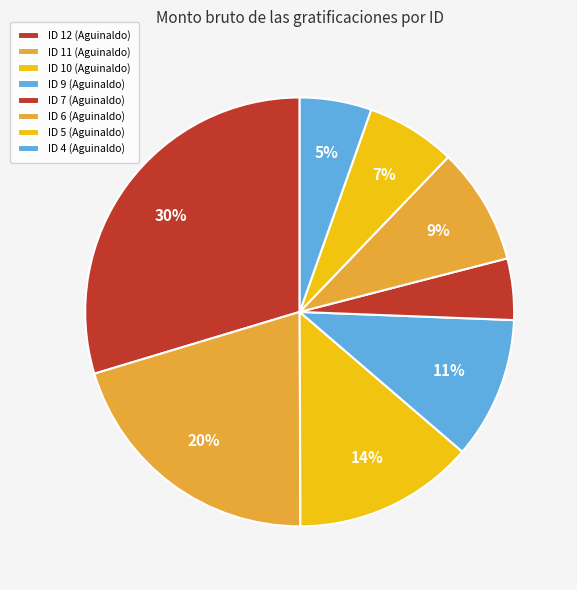

What percentage is the ID 6 (Aguinaldo) slice, to the nearest percent?

9%